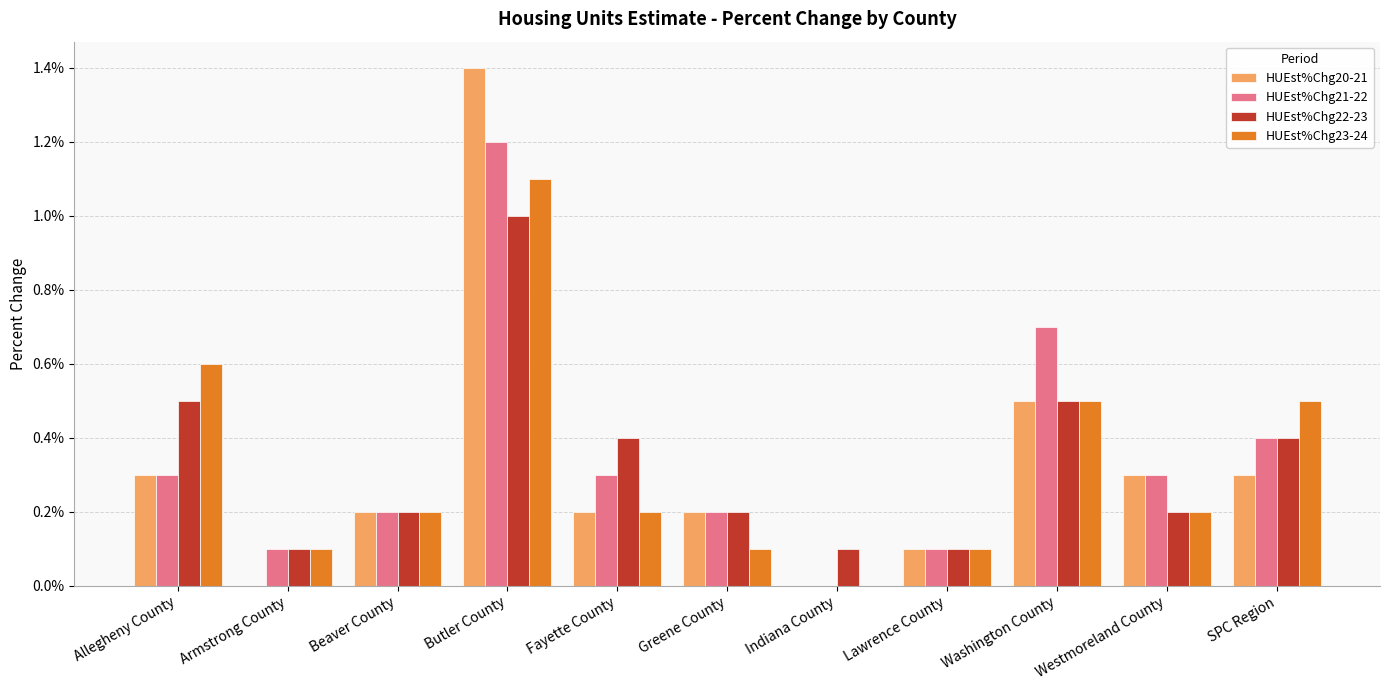

What are all the series names shown in the legend?

HUEst%Chg20-21, HUEst%Chg21-22, HUEst%Chg22-23, HUEst%Chg23-24